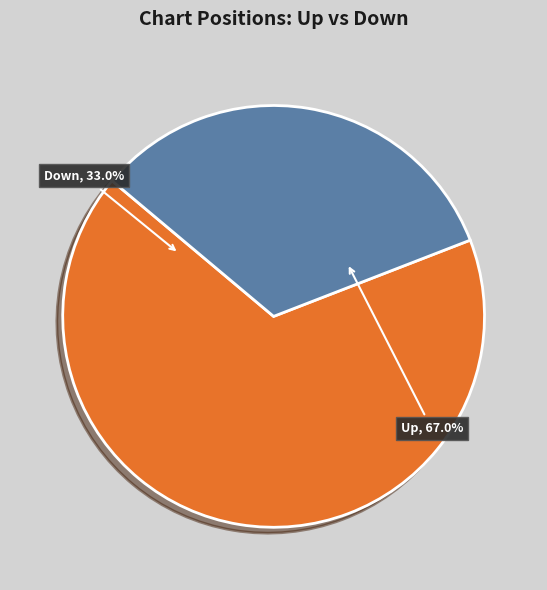

To the nearest percent, what percentage of the pie is up?

67%